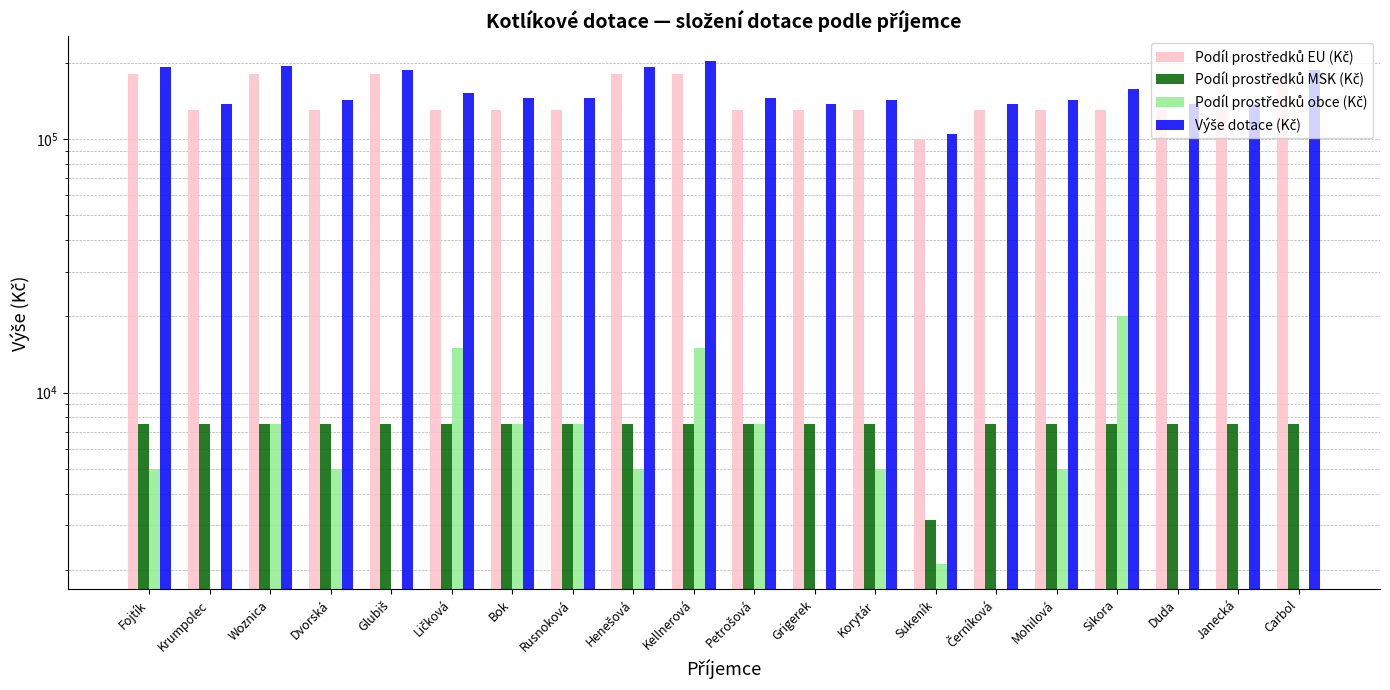

At which category is the sum across all series the highest?

Kellnerová